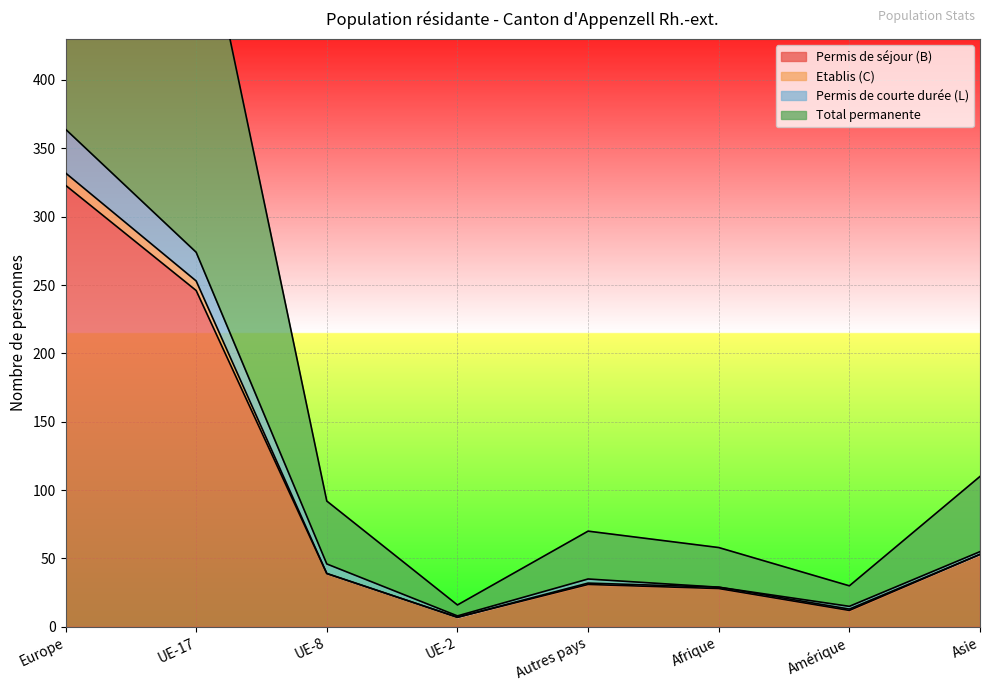

The value of Permis de séjour (B) at Autres pays is 17. True or false?

False